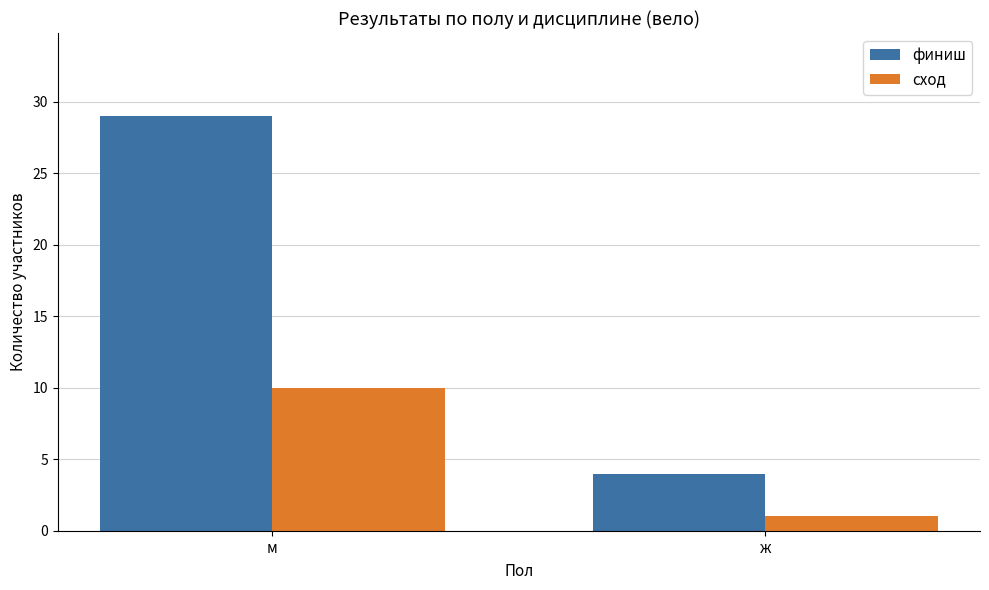

What is the approximate value of сход at ж?

1